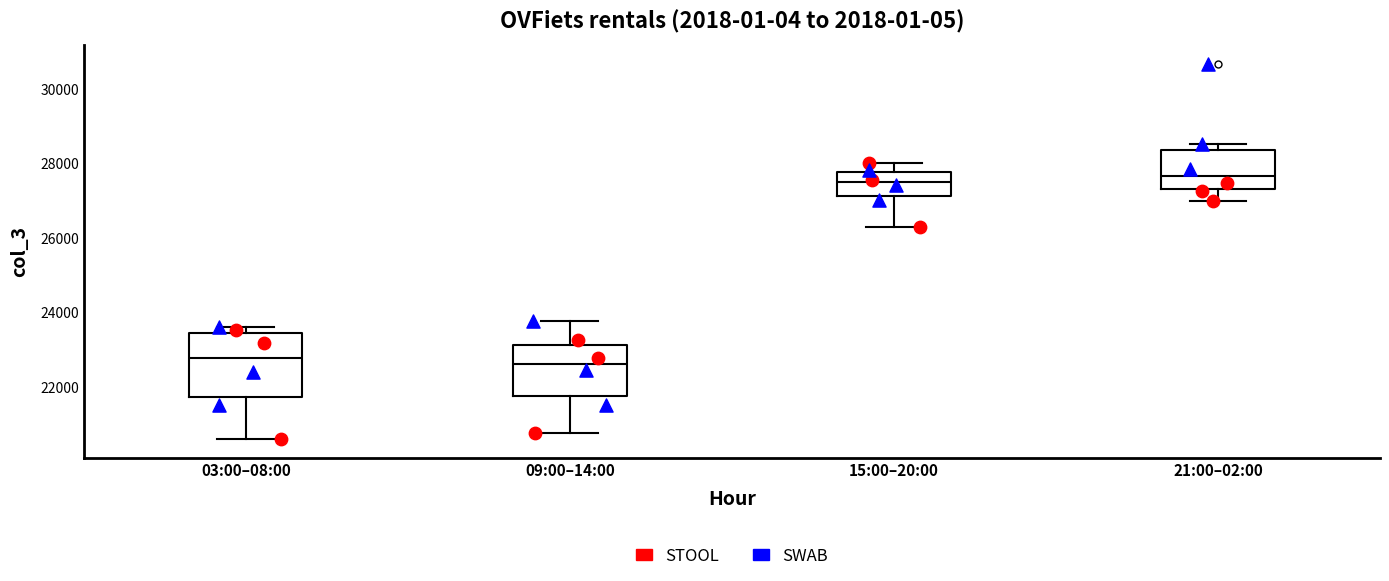

Comparing the boxes themselves (not the whiskers), which one is the tallest?

03:00–08:00